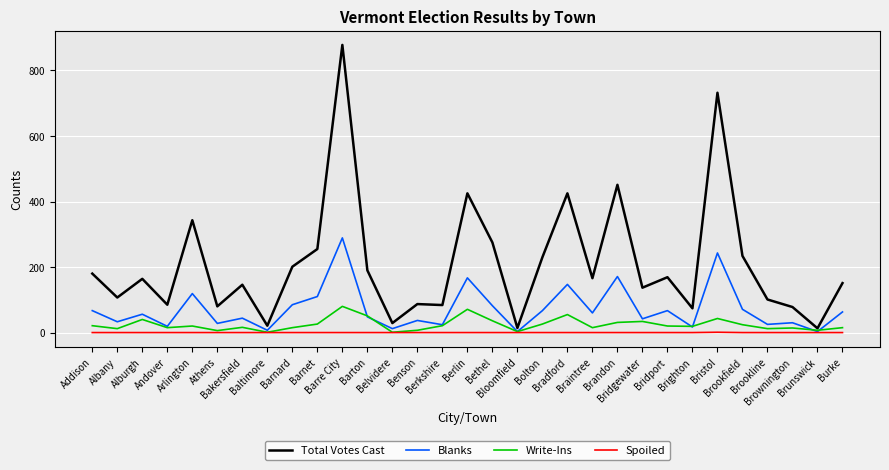

List the series in order of their peak value, highest first.

Total Votes Cast, Blanks, Write-Ins, Spoiled